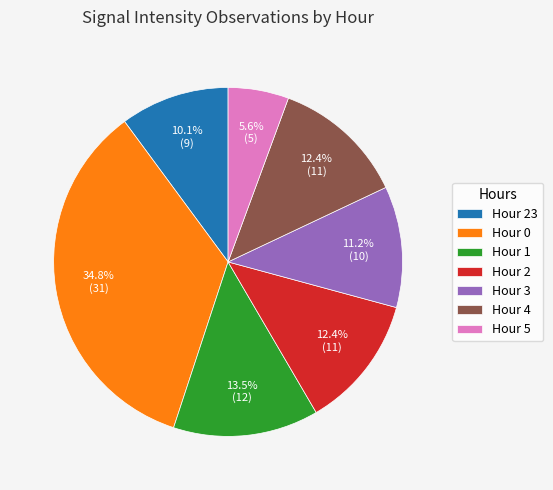

What percentage is the Hour 2 slice, to the nearest percent?

12%